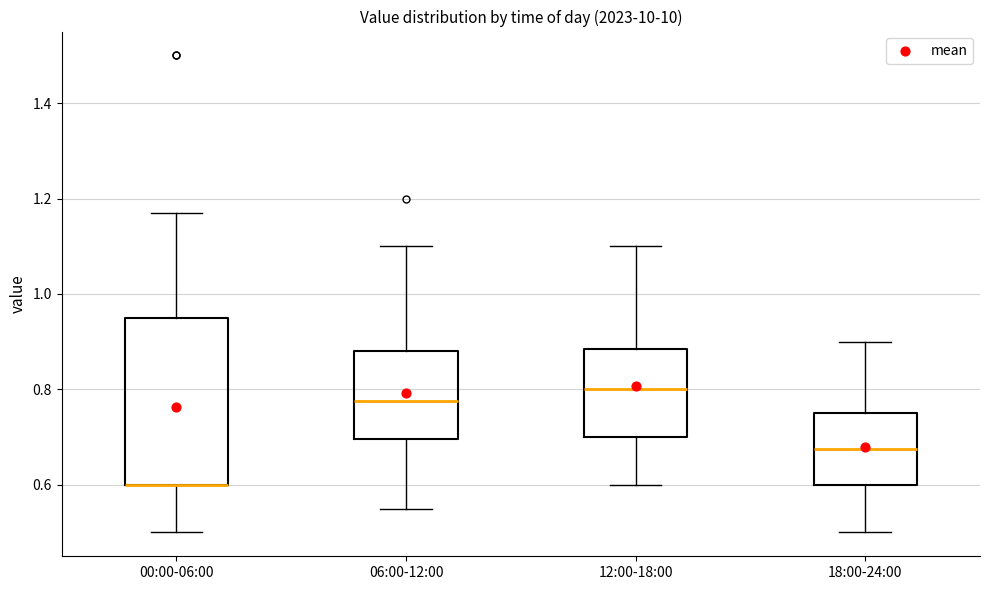

Where is the lower edge of the box for 00:00-06:00 on the y-axis? The values are not printed on the chart, so give them approximately, as read against the axis.

0.60